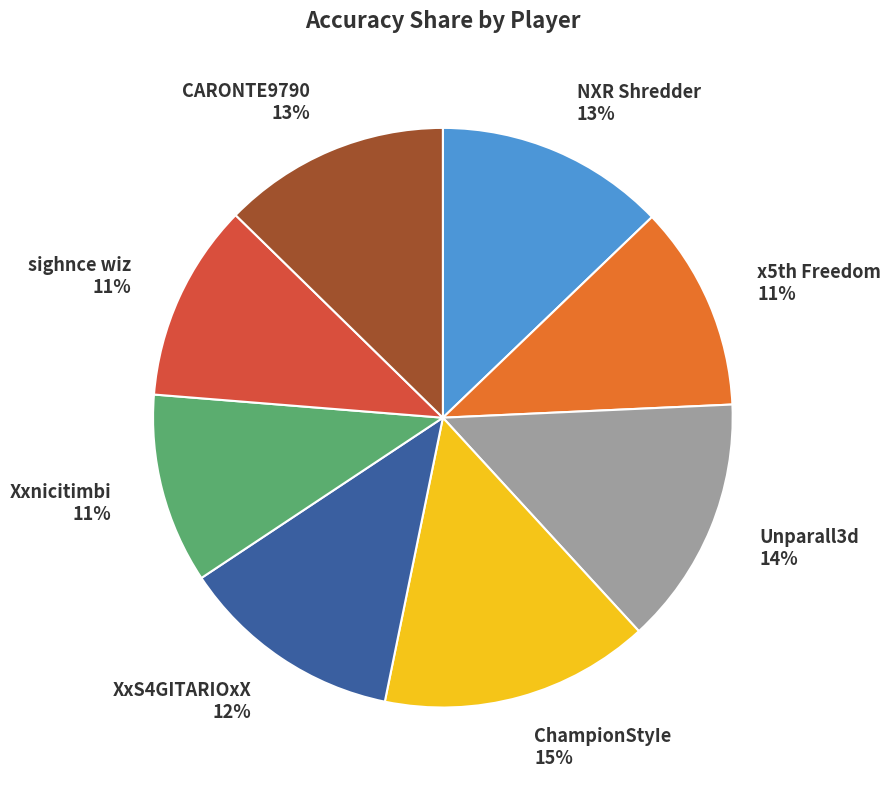

The sighnce wiz slice represents 11% of the pie. True or false?

True